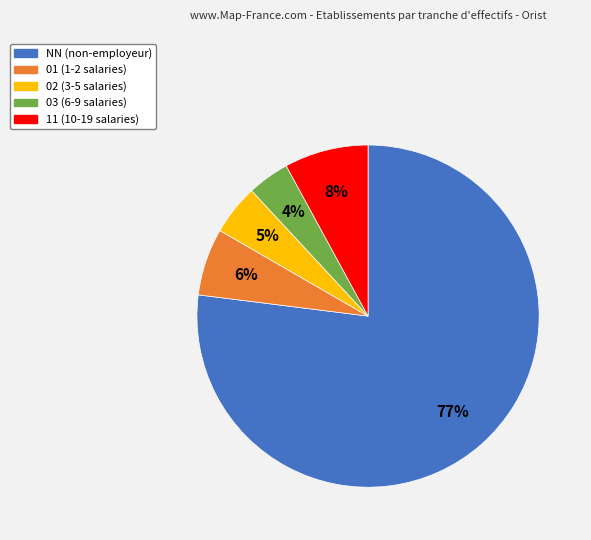

How many slices are in this pie chart?

5